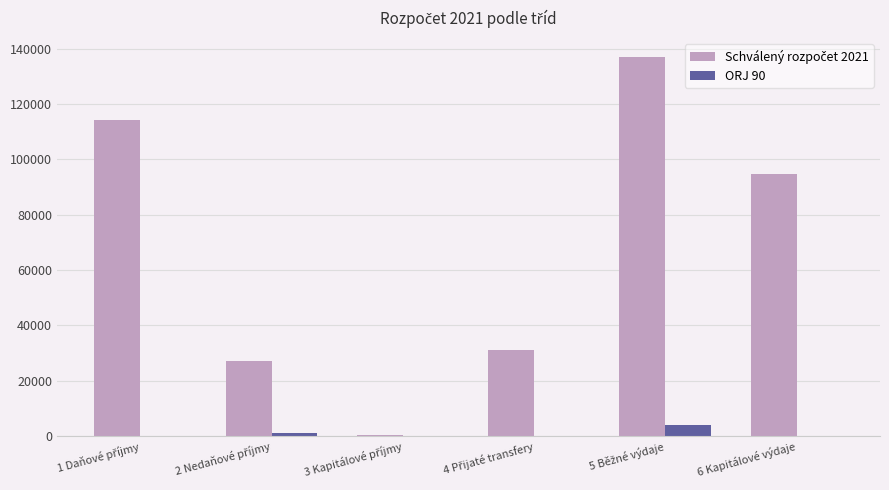

Are the bars horizontal?

No